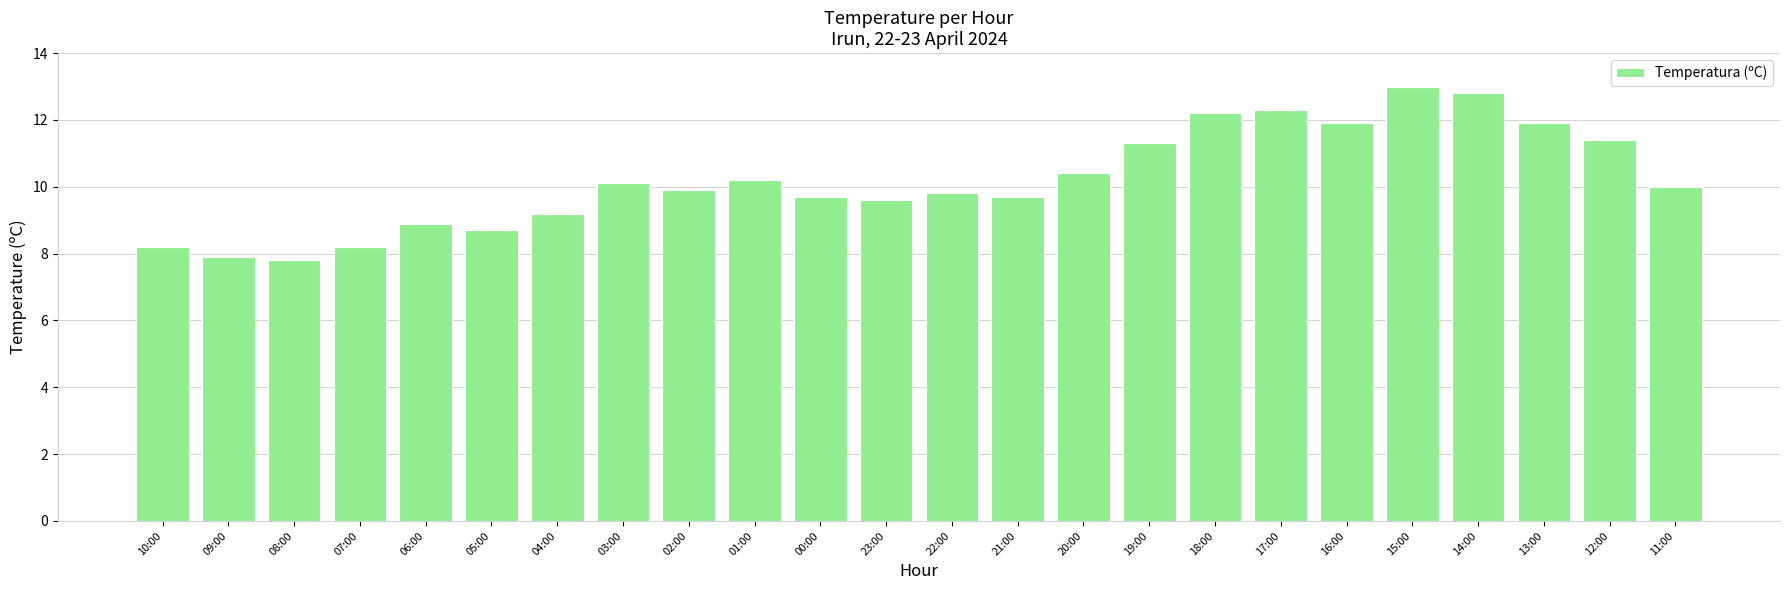

Reading left to right, extract all data points from this chart.

8.2	7.9	7.8	8.2	8.9	8.7	9.2	10.1	9.9	10.2	9.7	9.6	9.8	9.7	10.4	11.3	12.2	12.3	11.9	13.0	12.8	11.9	11.4	10.0